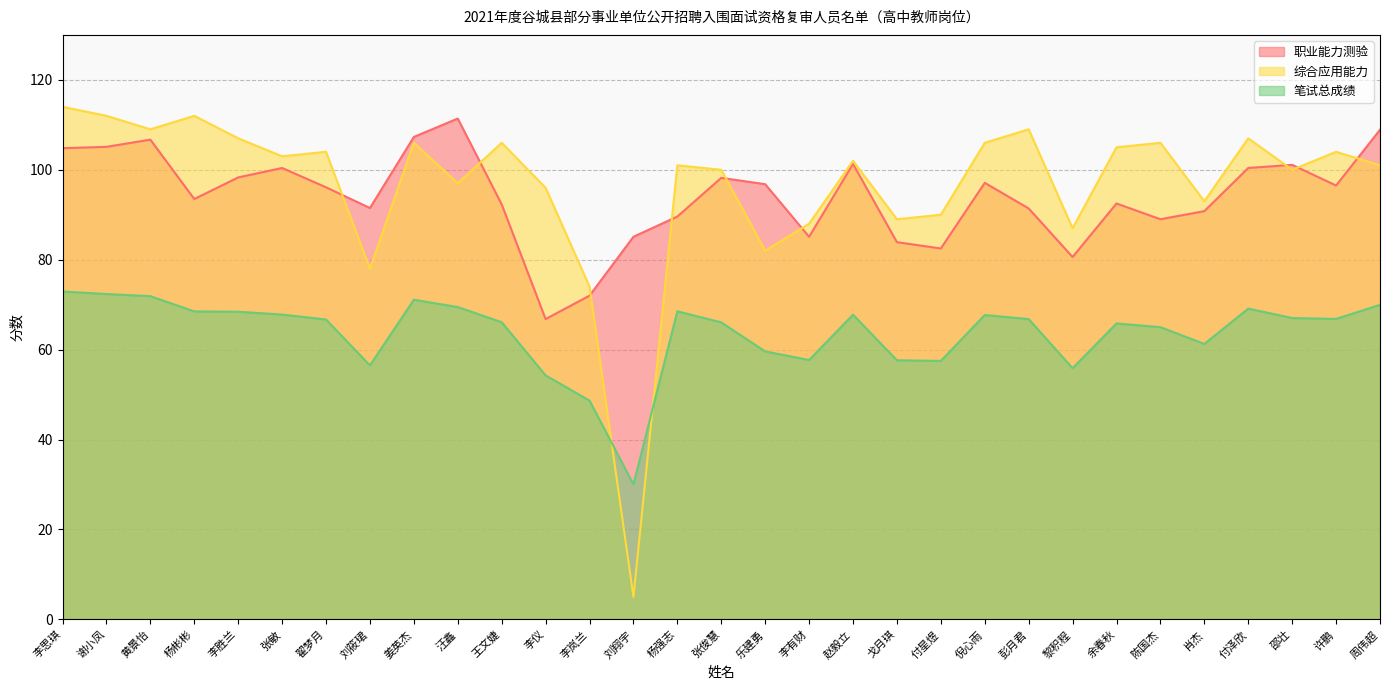

Count the number of categories in the chart.

31